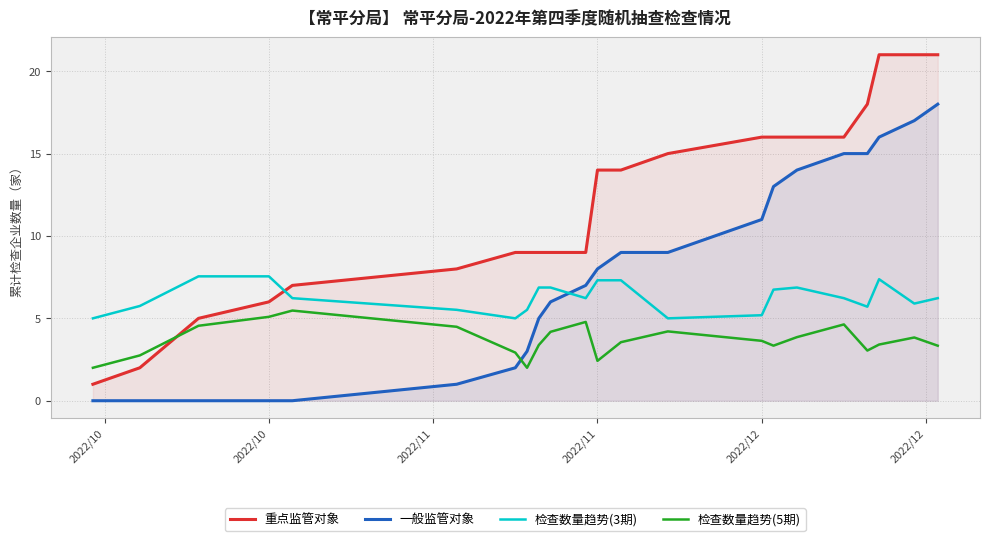

What is the difference between the maximum and minimum values in the 重点监管对象 series?

20.0